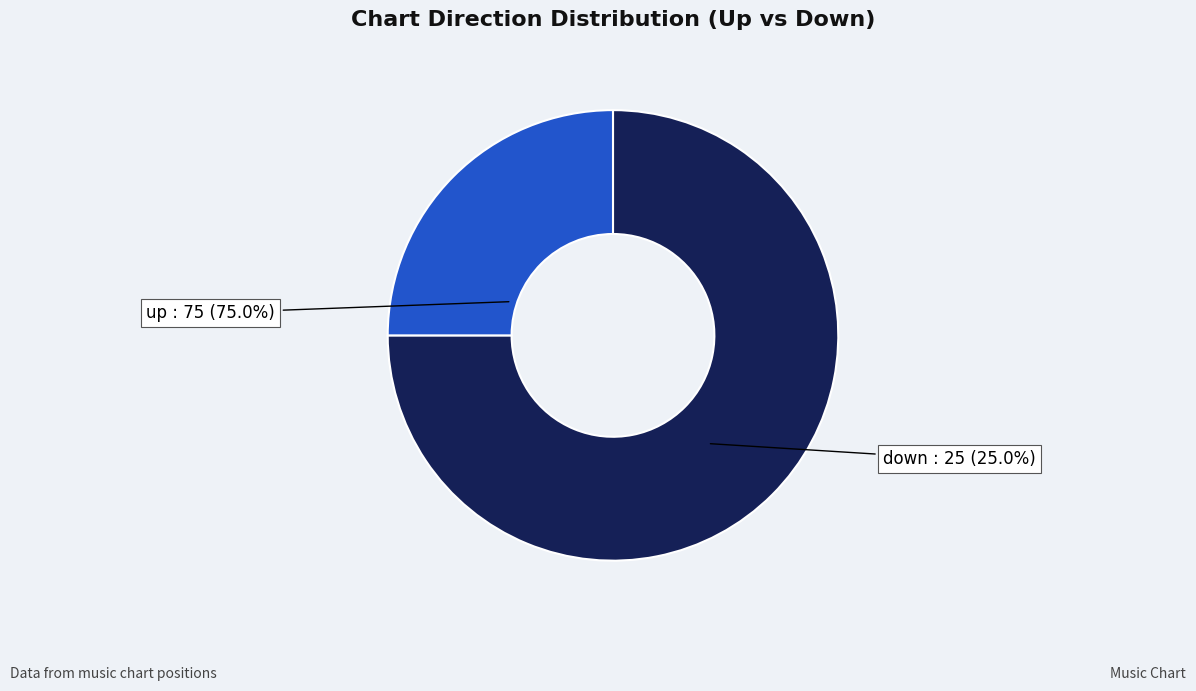

What is the change in value from up to down?

-50